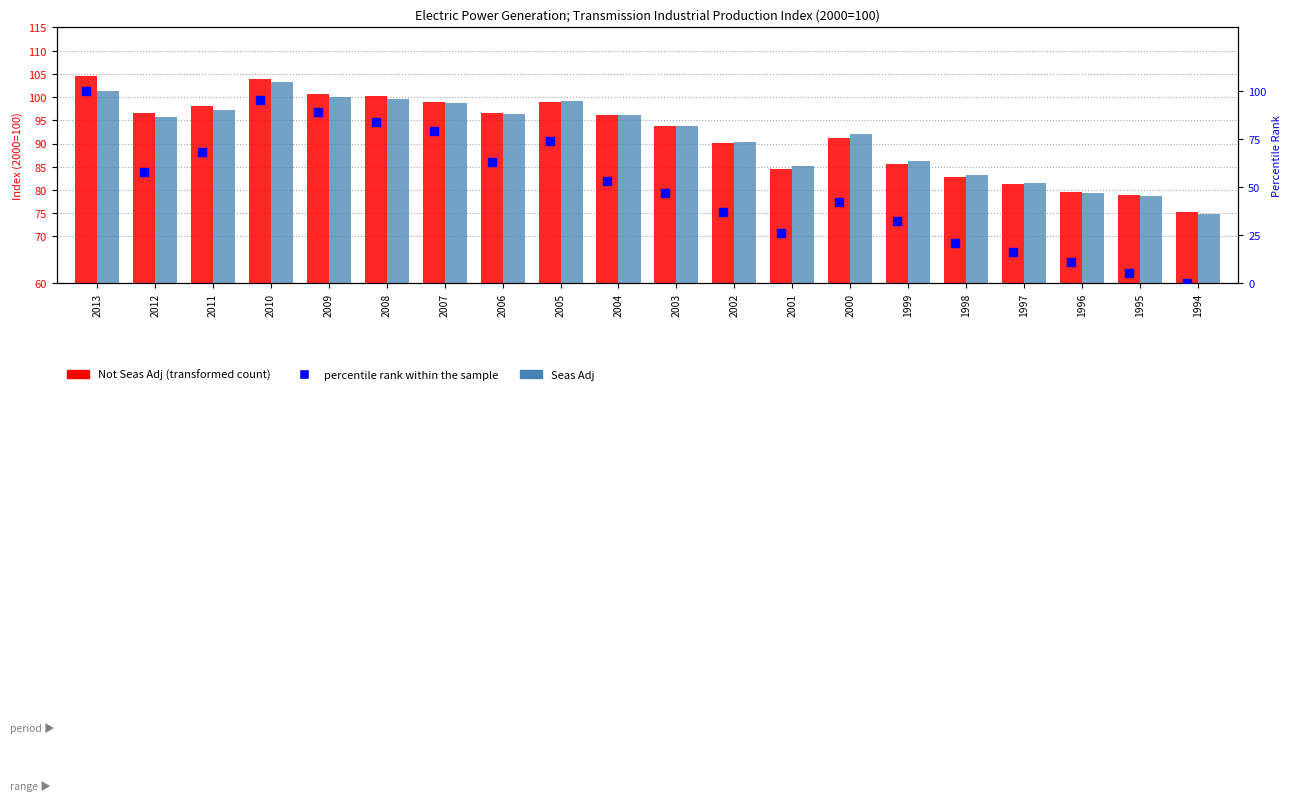

What are all the series names shown in the legend?

Not Seas Adj, Seas Adj, percentile rank within the sample